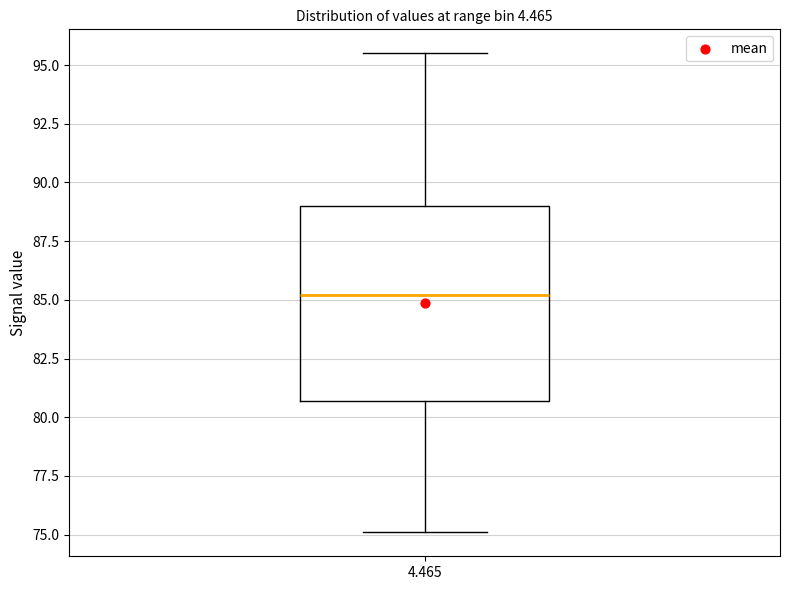

Read this box plot against the y-axis: the position of the median line, the range covered by the box, and the ends of both whiskers. The values are not printed on the chart, so give them approximately, as read against the axis.

median 85.0, box 80.5 to 89.0, whiskers 75.0 to 95.5